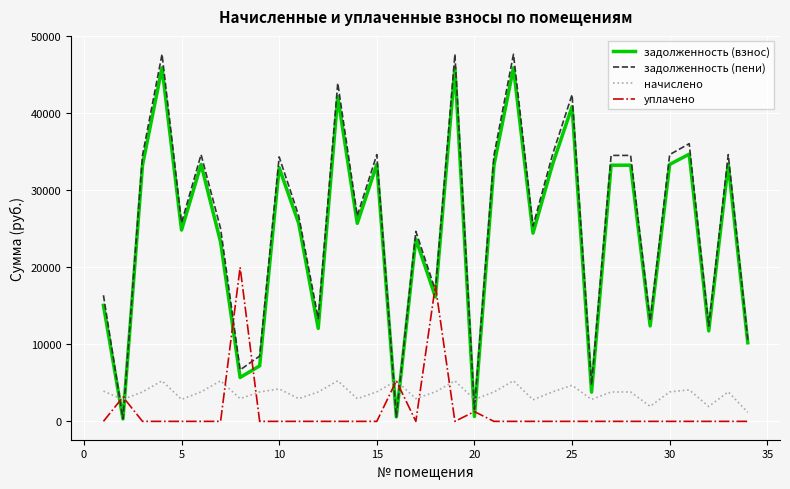

Which series has the largest range (max minus min)?

задолженность (пени)